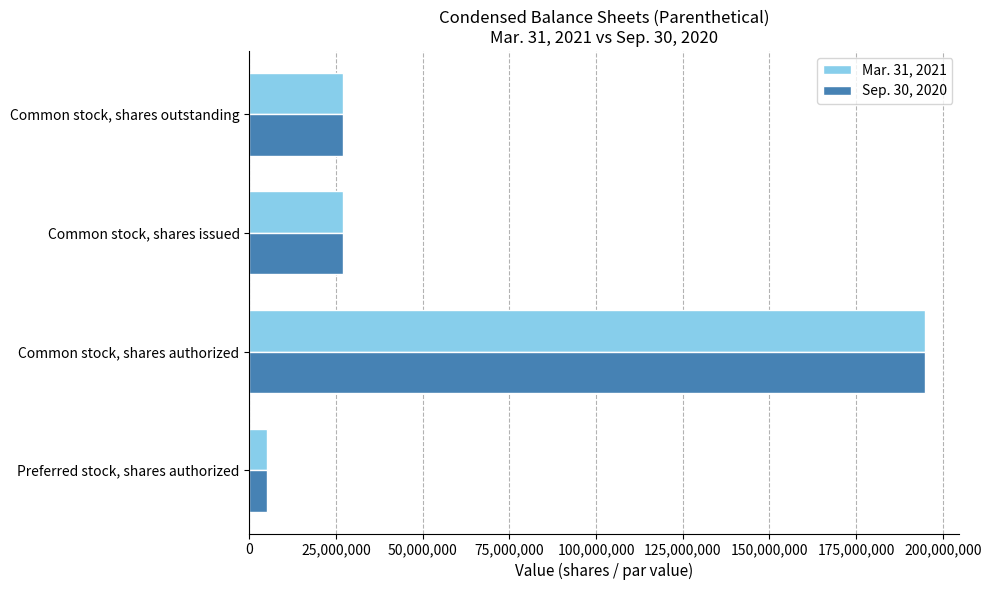

Which category has the highest value in the Sep. 30, 2020 series?

Common stock, shares authorized